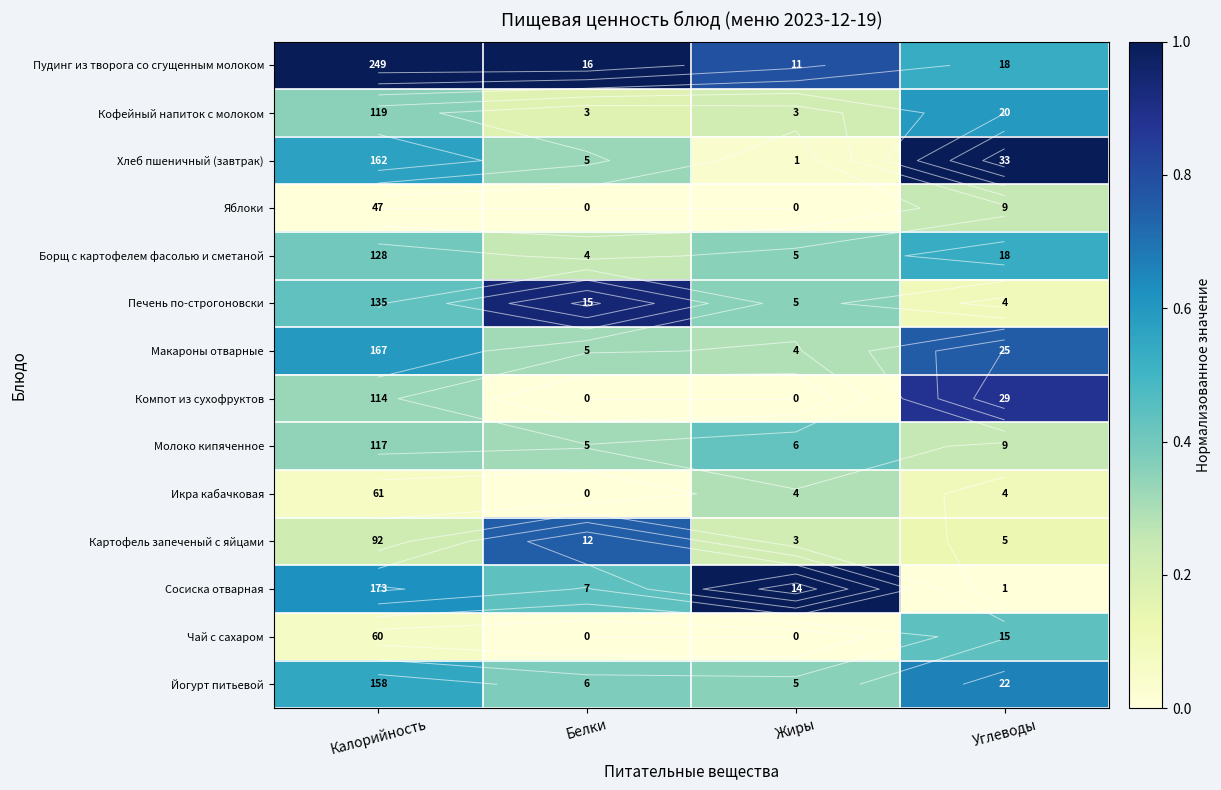

What is the average value of the Сосиска отварная series?

0.5